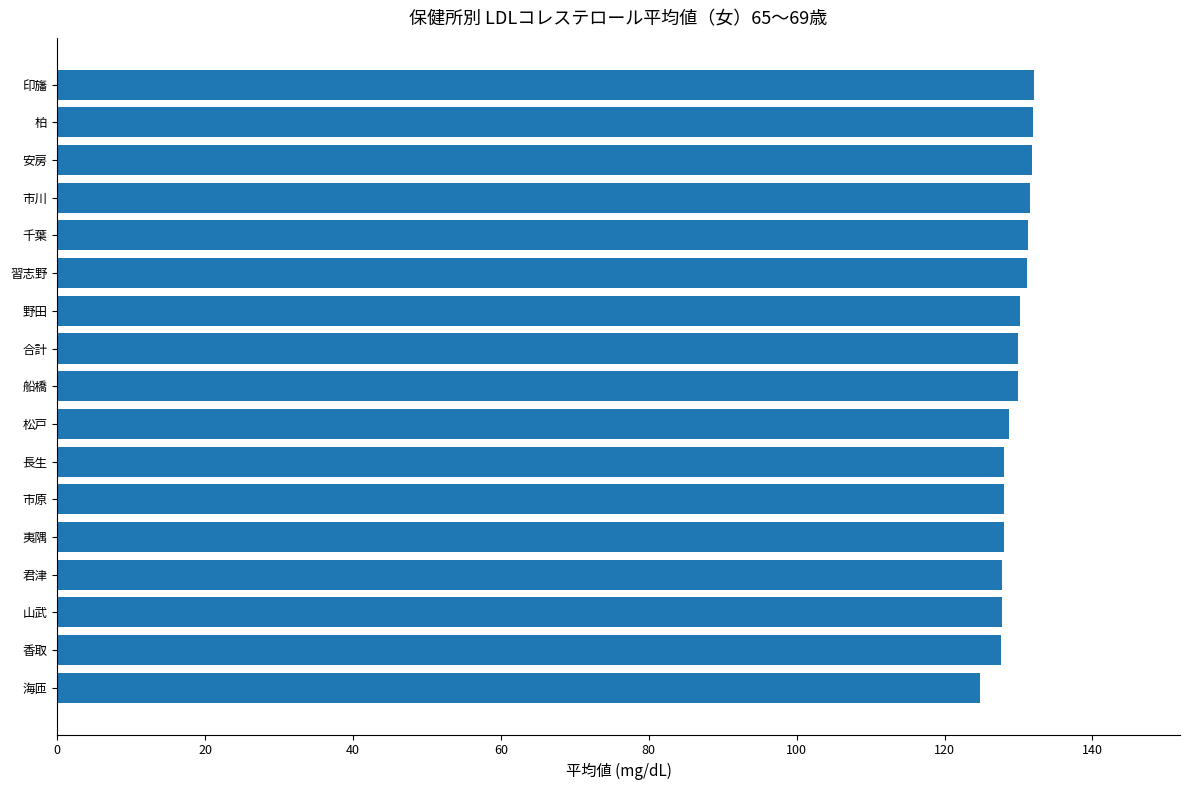

Is it true that the value at 市原 is 128.0?

True